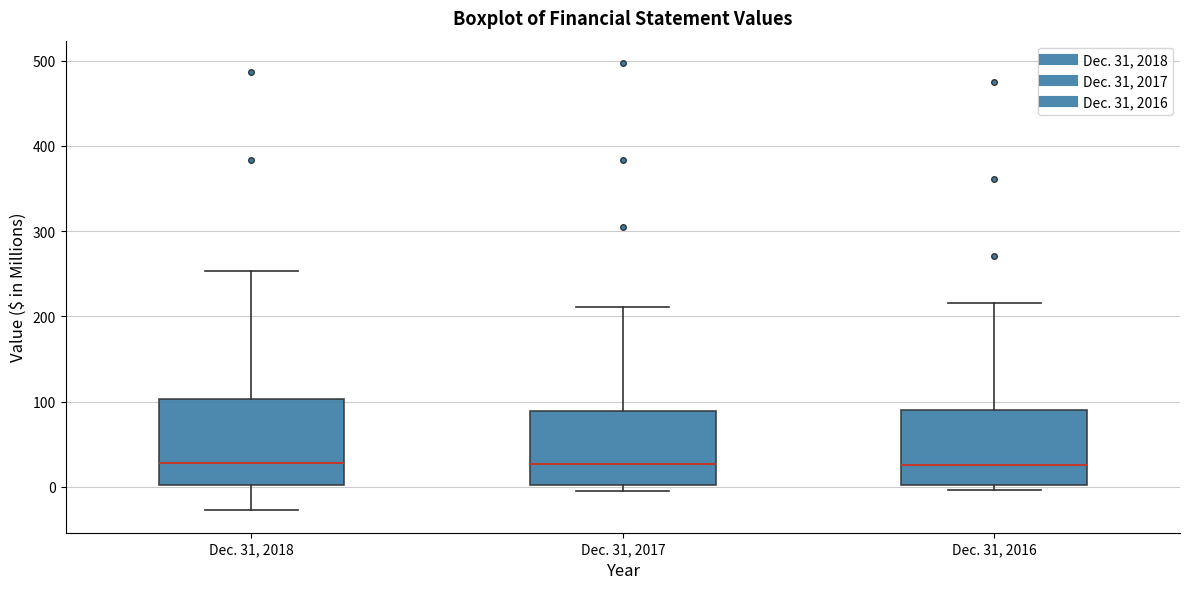

Reading left to right, read every box against the y-axis: the position of its median line, the range the box covers, and the ends of its whiskers. The values are not printed on the chart, so give them approximately, as read against the axis.

Dec. 31, 2018: median 30, box 0 to 100, whiskers -30 to 250
Dec. 31, 2017: median 30, box 0 to 90, whiskers 0 (just below the box's lower edge) to 210
Dec. 31, 2016: median 30, box 0 to 90, whiskers 0 (just below the box's lower edge) to 220